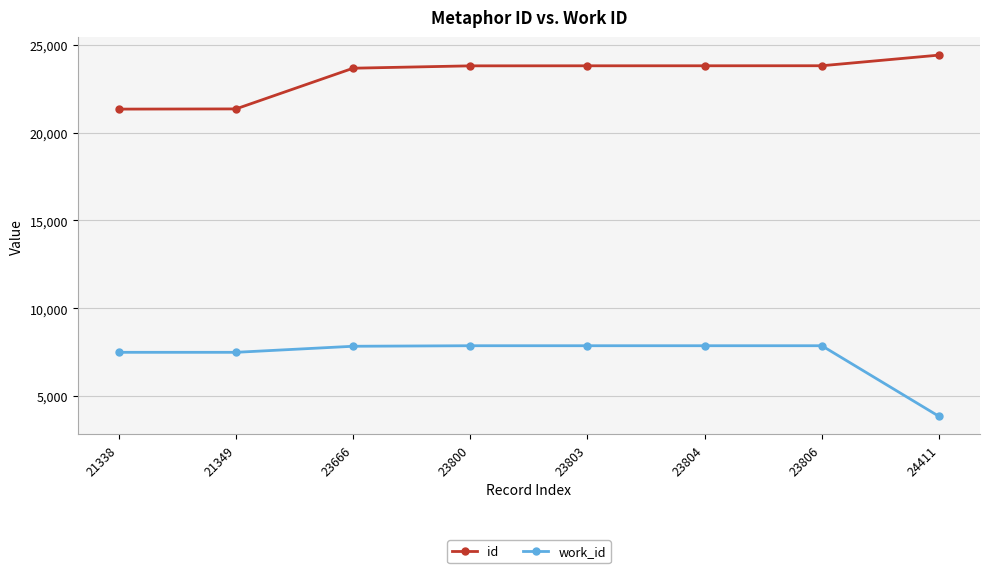

True or false: id and work_id cross at least once.

False